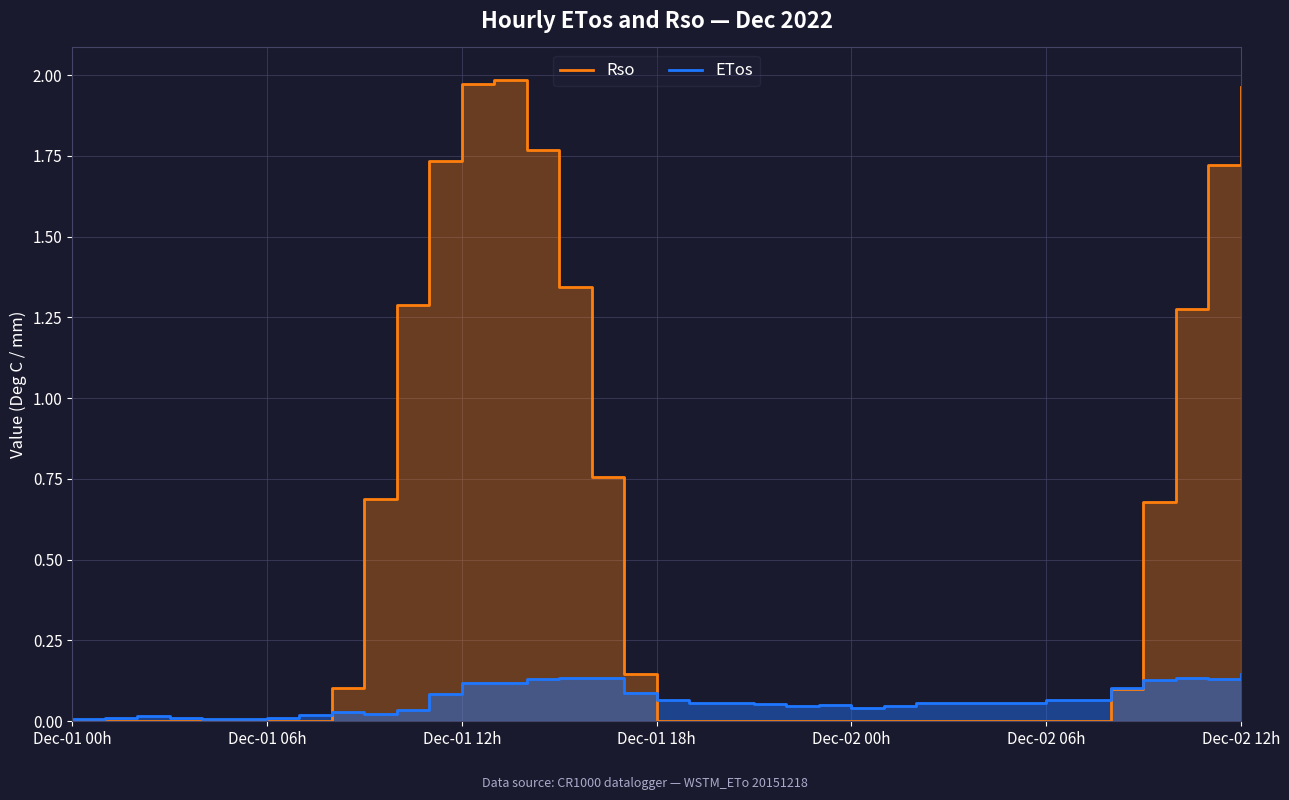

At which category does the chart reach its peak across all series?

13